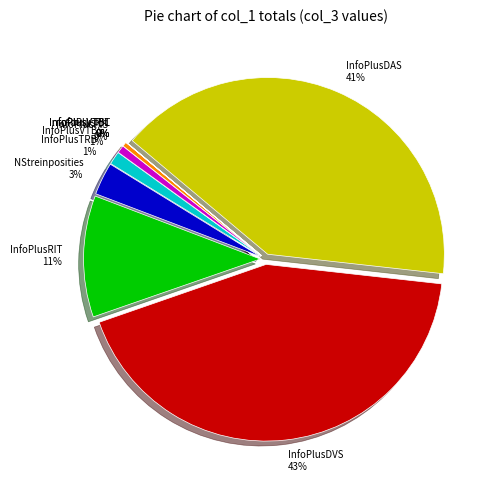

To the nearest percent, what percentage of the pie is InfoPlusDAS?

41%